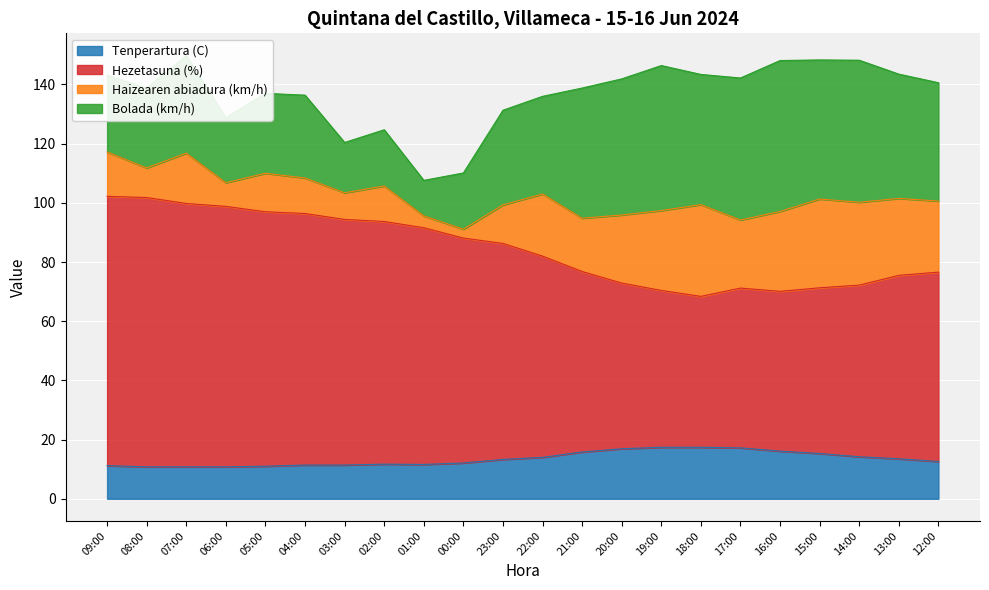

The Tenperartura (C) series shows 2.4 at 01:00. True or false?

False